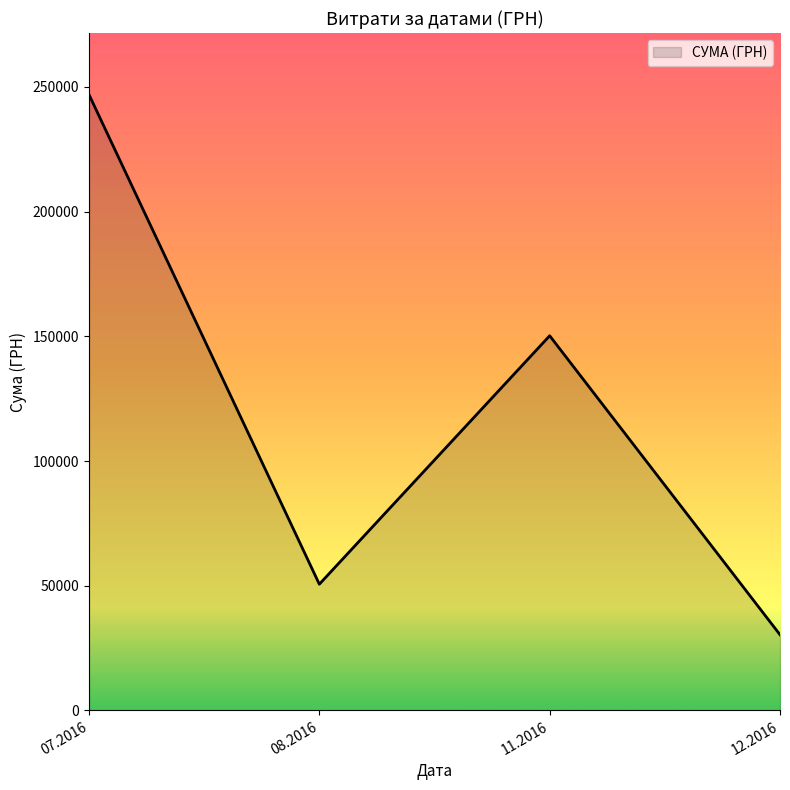

Reading left to right, extract all data points from this chart.

07.2016=246906.1	08.2016=50602.0	11.2016=150216.7	12.2016=30341.0